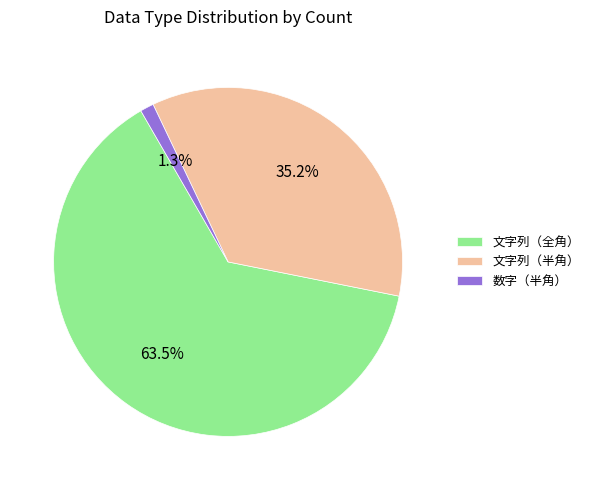

What percentage is the 数字（半角） slice, to the nearest percent?

1%